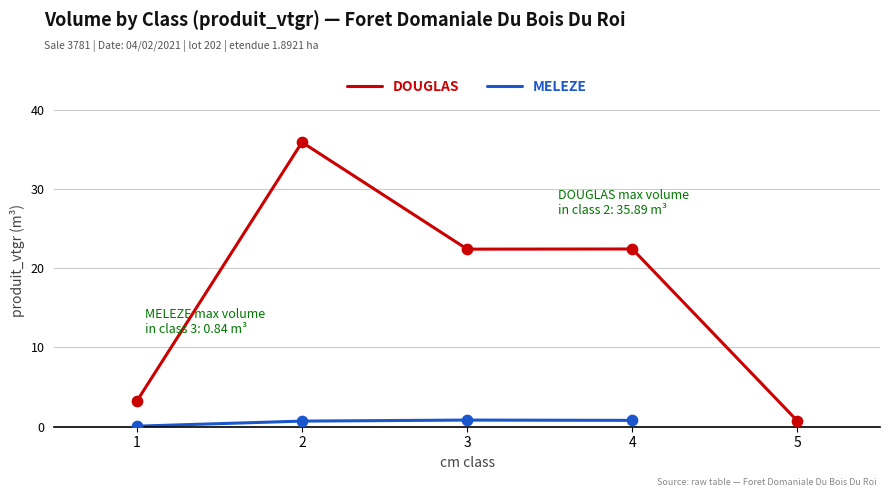

Between 1 and 5, which is larger?

1